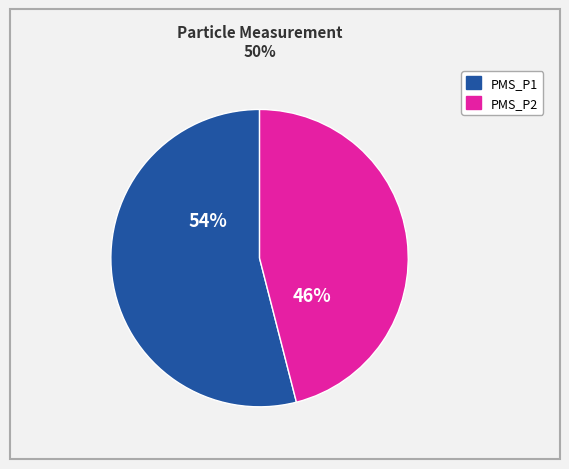

Combined, do PMS_P2 and PMS_P1 account for over 50%?

Yes